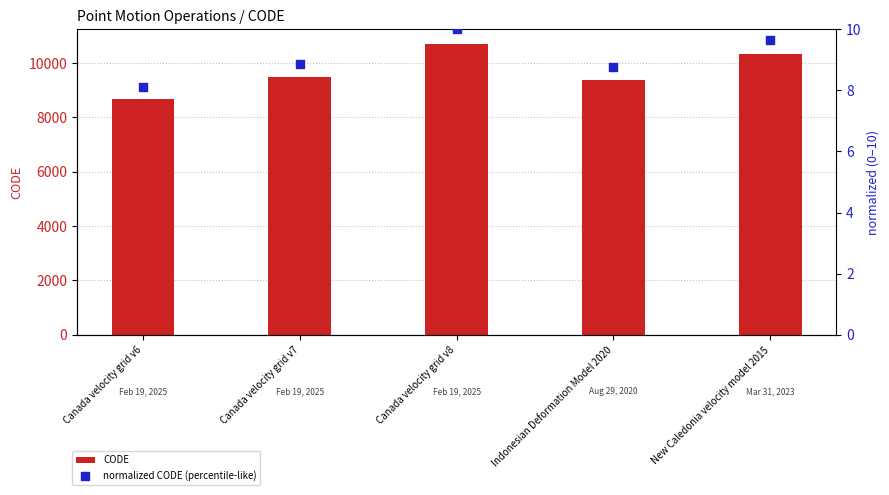

Which series reaches the maximum Y coordinate?

CODE